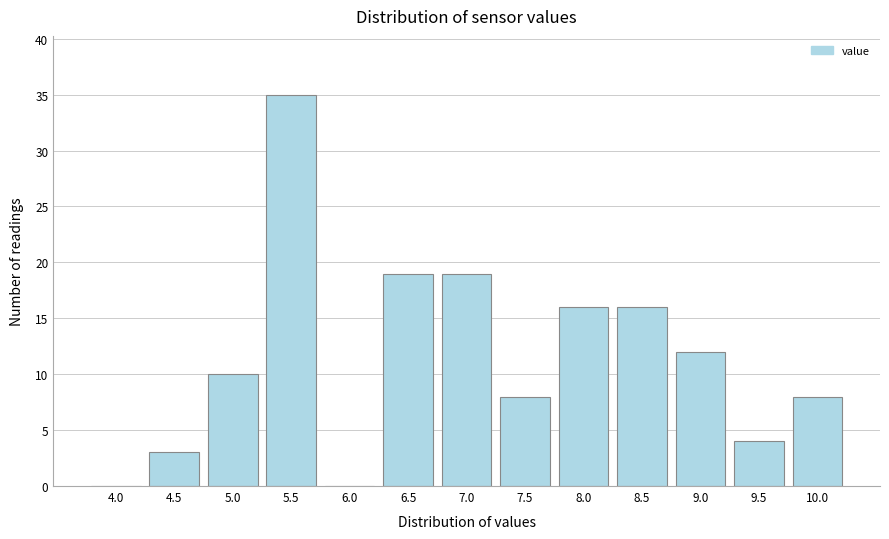

Reading left to right, transcribe all the data shown in this chart.

4.0=0	4.5=3	5.0=10	5.5=35	6.0=0	6.5=19	7.0=19	7.5=8	8.0=16	8.5=16	9.0=12	9.5=4	10.0=8